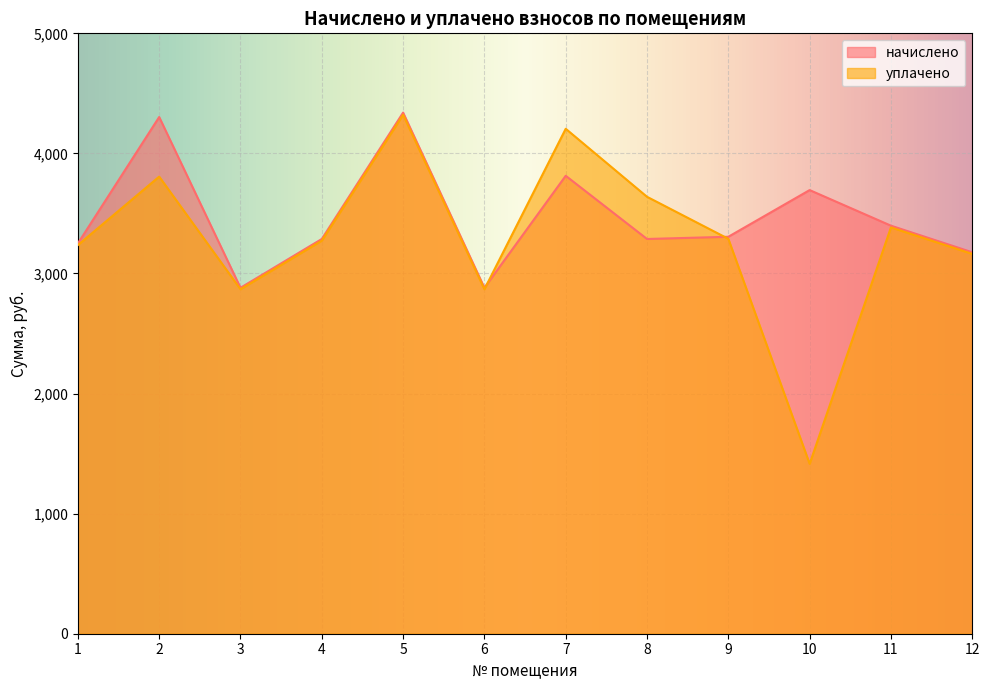

List the labels in order of уплачено value, largest first.

5, 7, 2, 8, 11, 9, 4, 1, 12, 3, 6, 10